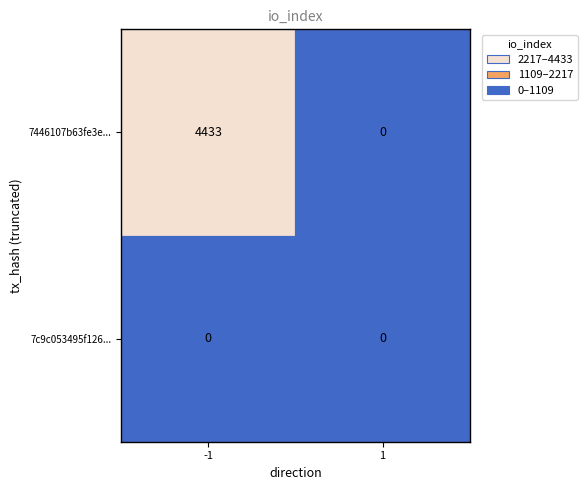

Rank the series by their average value, from lowest to highest.

7c9c053495f1260ceceec90954cbd32f0c58e13, 7446107b63fe3e847c39c459c5f3855986dee2b